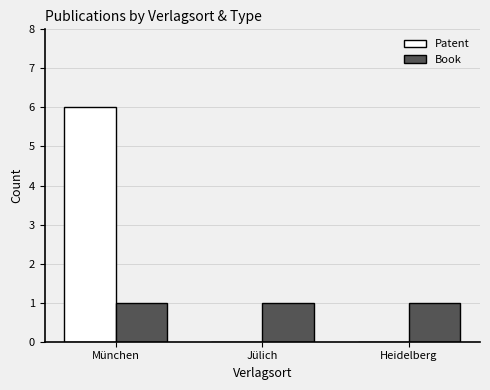

Does the chart contain stacked bars?

No